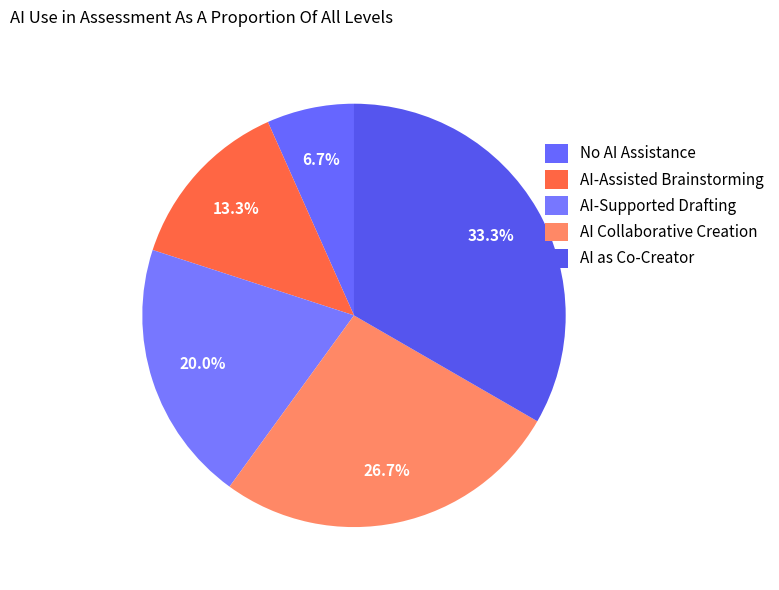

What is the change in value from No AI Assistance to AI Collaborative Creation?

+3